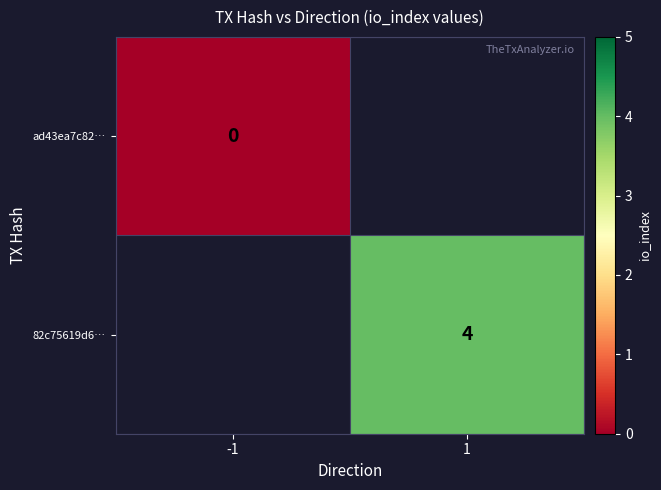

True or false: 82c75619d6… has a value of 4 at 1.

True